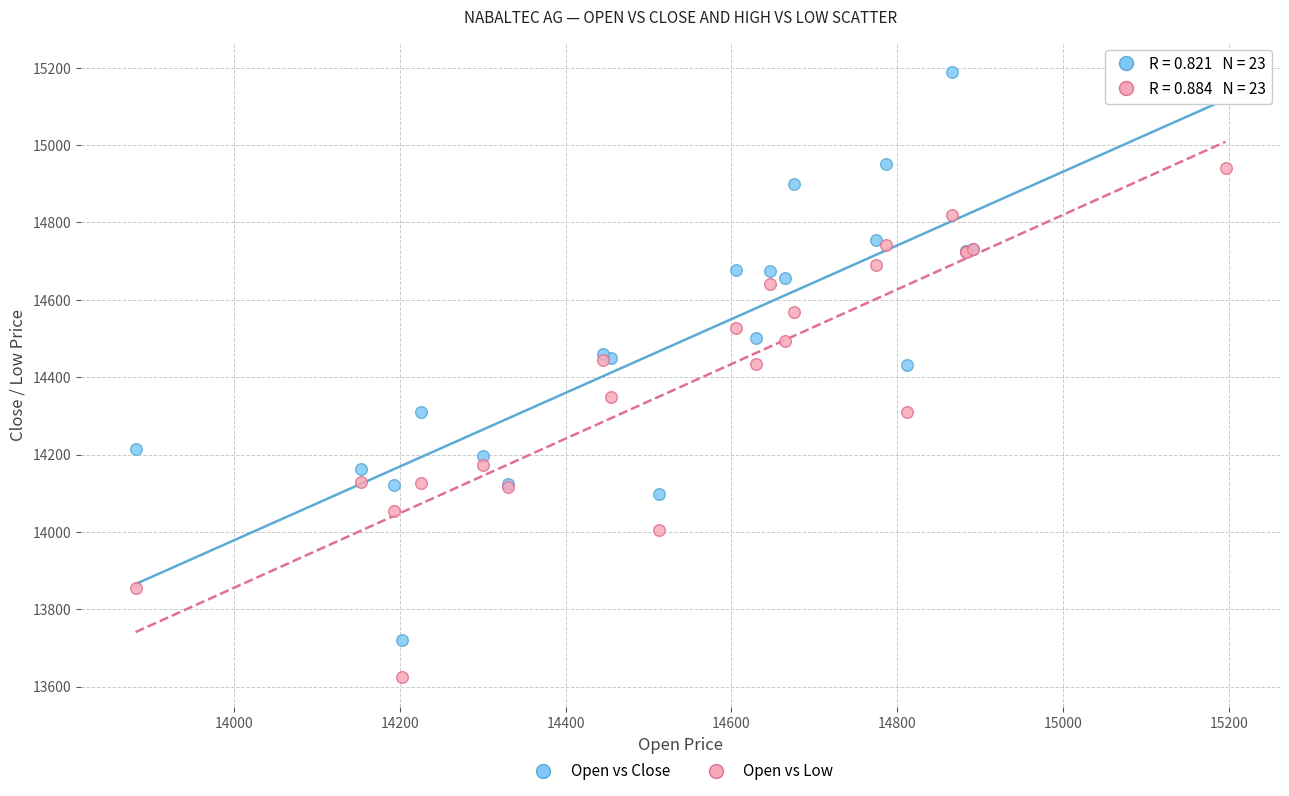

What is the X range (max minus min) for the scatter plot?

1315